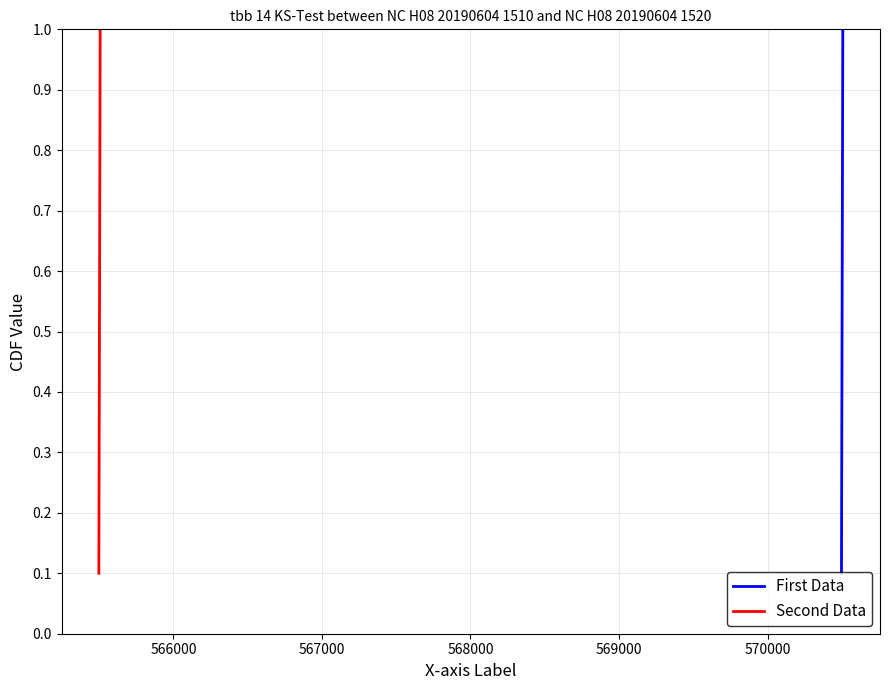

Which series has the largest total across all categories?

First Data